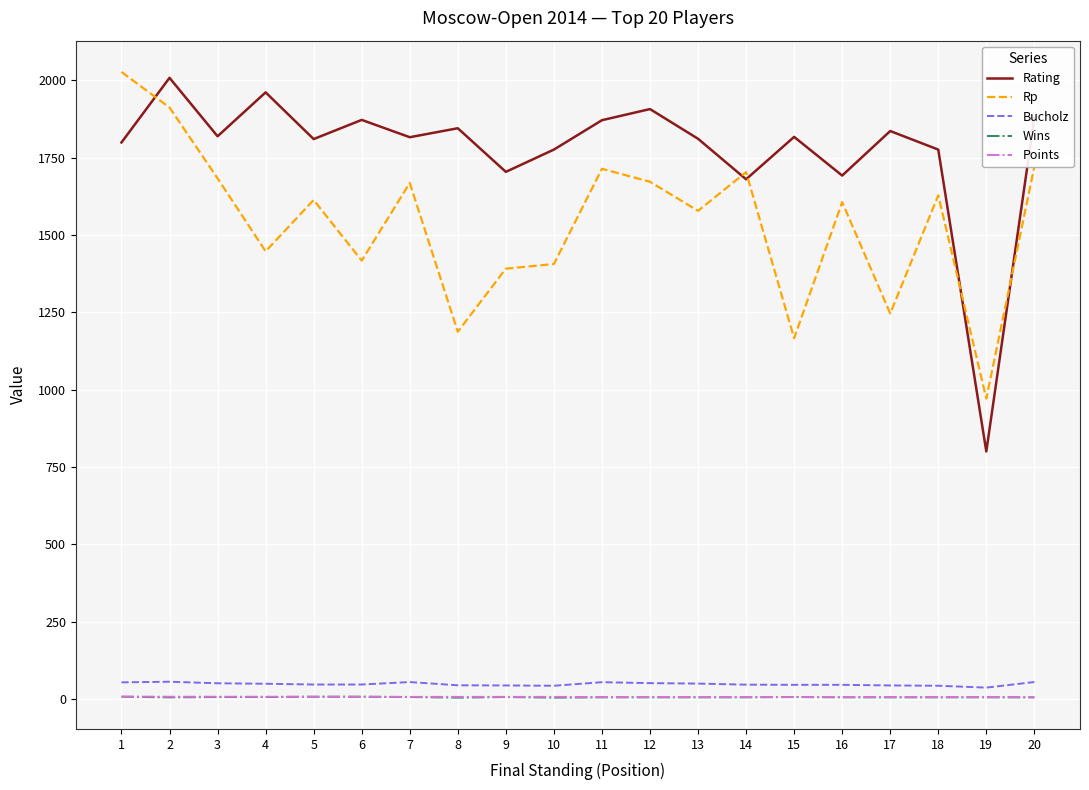

Is the value of Bucholz at 15 greater than the value of Rating at 16?

No